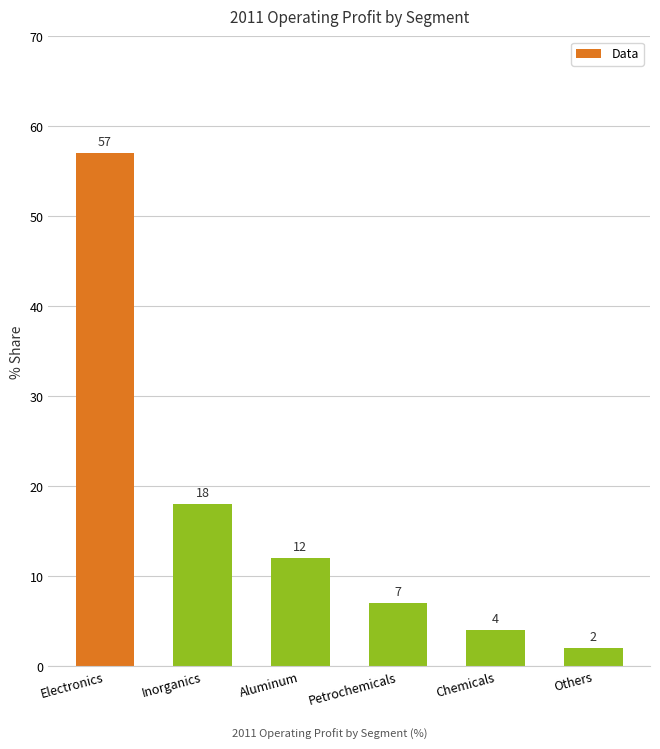

What is the label of the 2nd bar from the left?

Inorganics